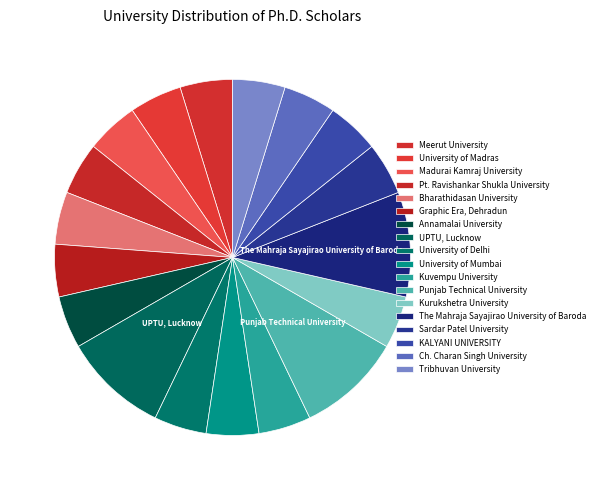

Approximately how many times larger is the value at Bharathidasan University compared to Tribhuvan University?

1.0